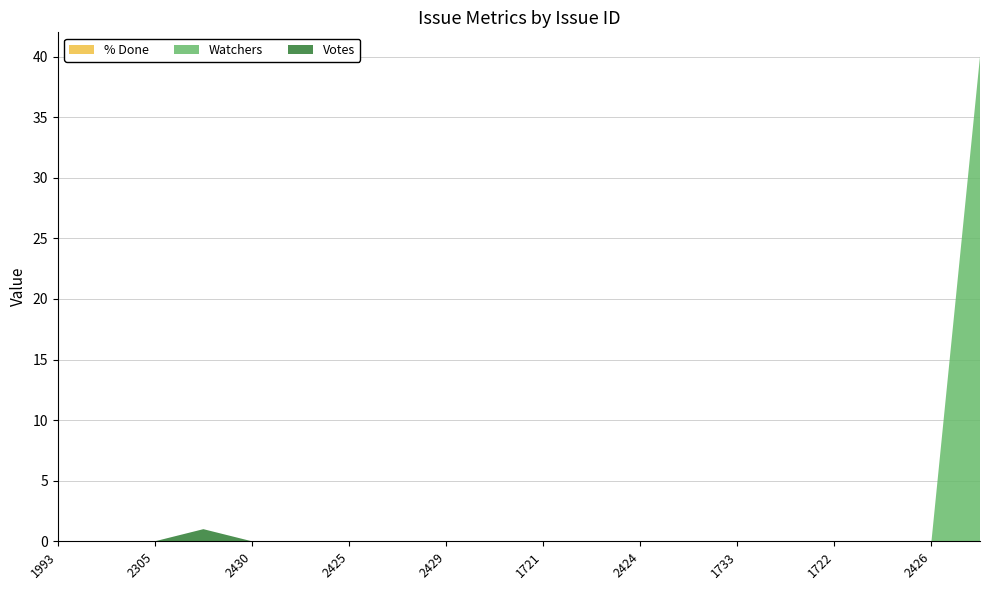

Reading left to right, extract all data points from this chart.

% Done: 1993=0	1943=0	2305=0	1996=0	2430=0	1736=0	2425=0	1739=0	2429=0	1731=0	1721=0	1720=0	2424=0	1723=0	1733=0	1729=0	1722=0	2427=0	2426=0	1828=0
Watchers: 1993=0	1943=0	2305=0	1996=0	2430=0	1736=0	2425=0	1739=0	2429=0	1731=0	1721=0	1720=0	2424=0	1723=0	1733=0	1729=0	1722=0	2427=0	2426=0	1828=40
Votes: 1993=0	1943=0	2305=0	1996=1	2430=0	1736=0	2425=0	1739=0	2429=0	1731=0	1721=0	1720=0	2424=0	1723=0	1733=0	1729=0	1722=0	2427=0	2426=0	1828=0